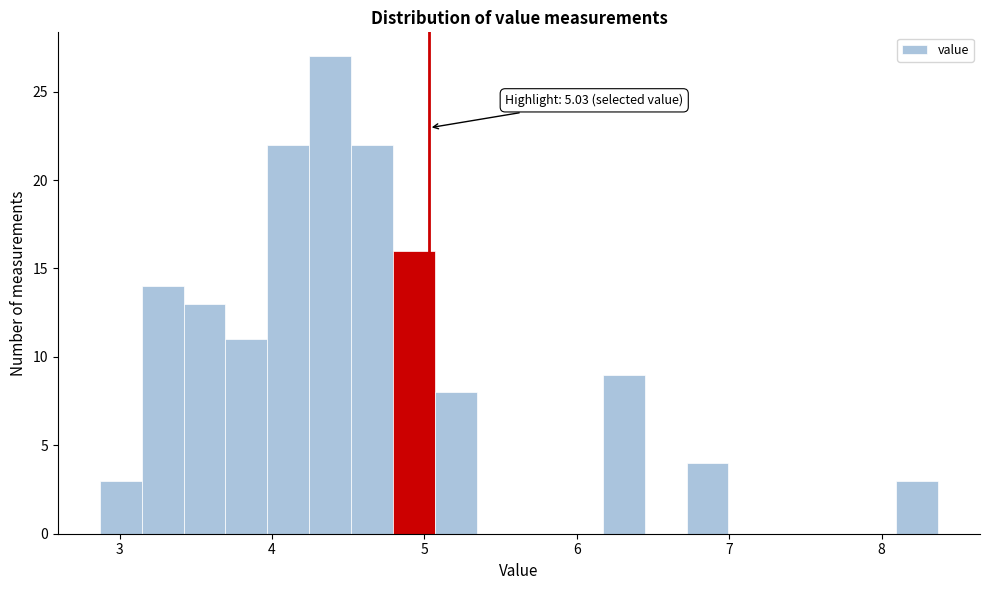

Around what value on the x-axis is the tallest bar? Give the approximate position of its centre, as read against the axis.

4.4